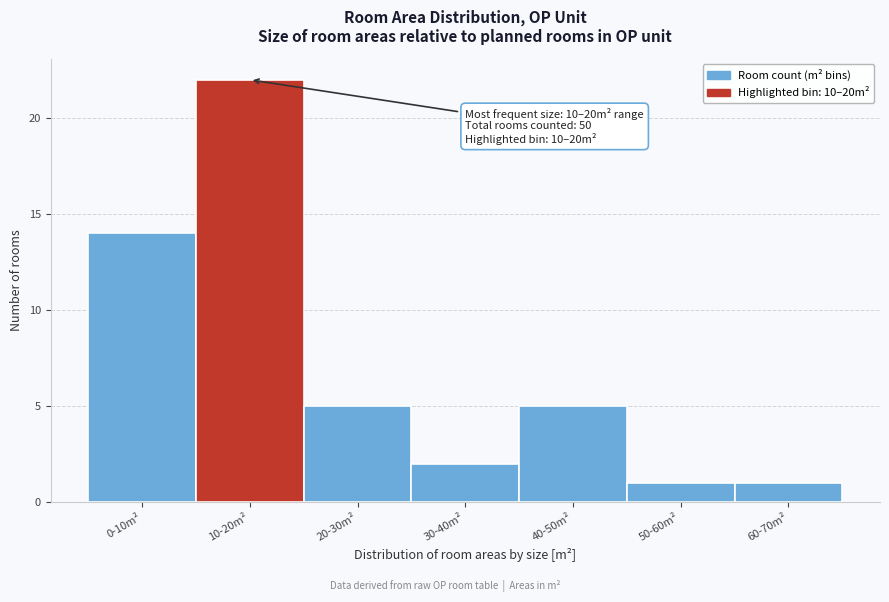

Reading left to right, what are all the values shown in this chart?

14	22	5	2	5	1	1